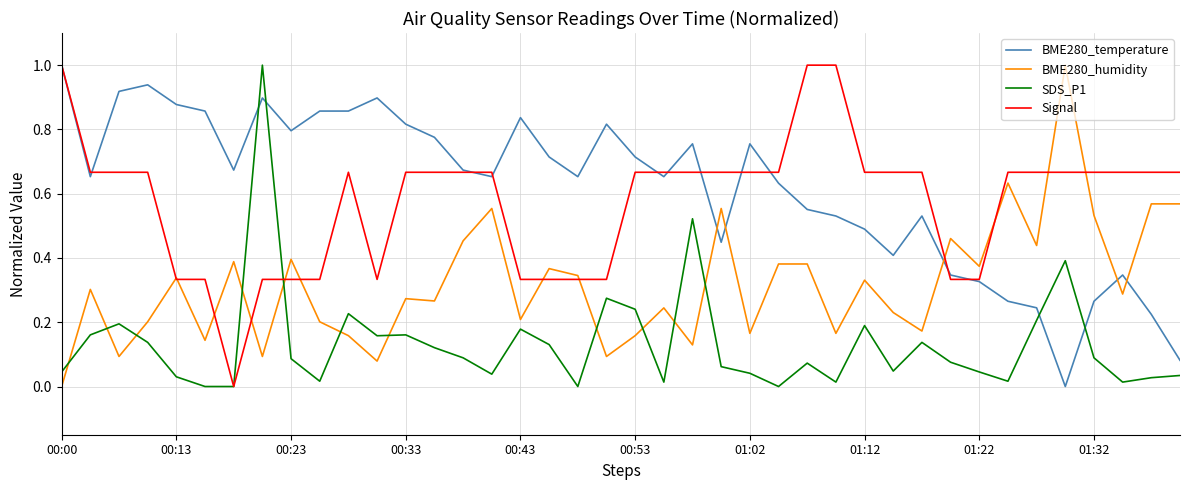

What is the highest value of the BME280_humidity series?

1.0